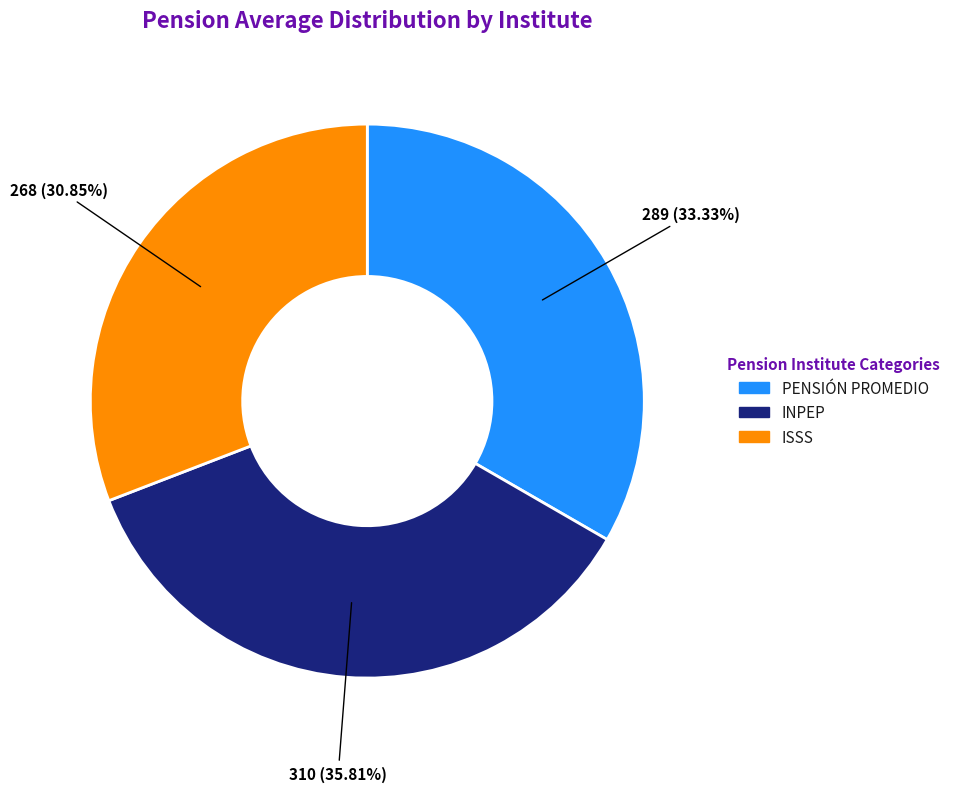

Is the sum of ISSS and PENSIÓN PROMEDIO greater than half?

Yes